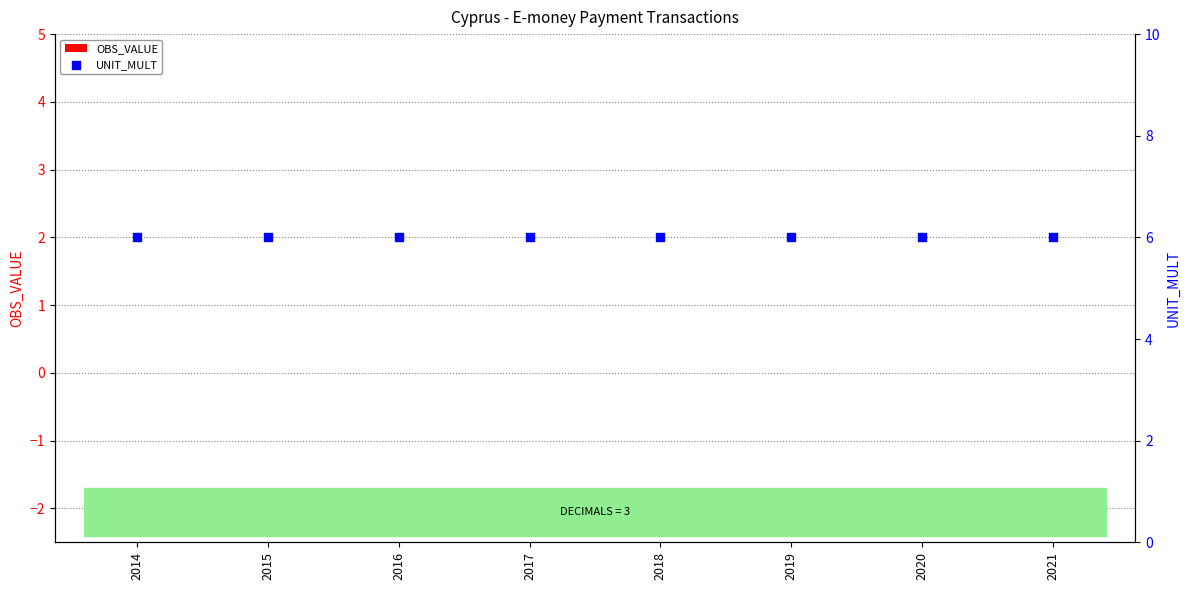

Which series contains the highest Y value?

UNIT_MULT